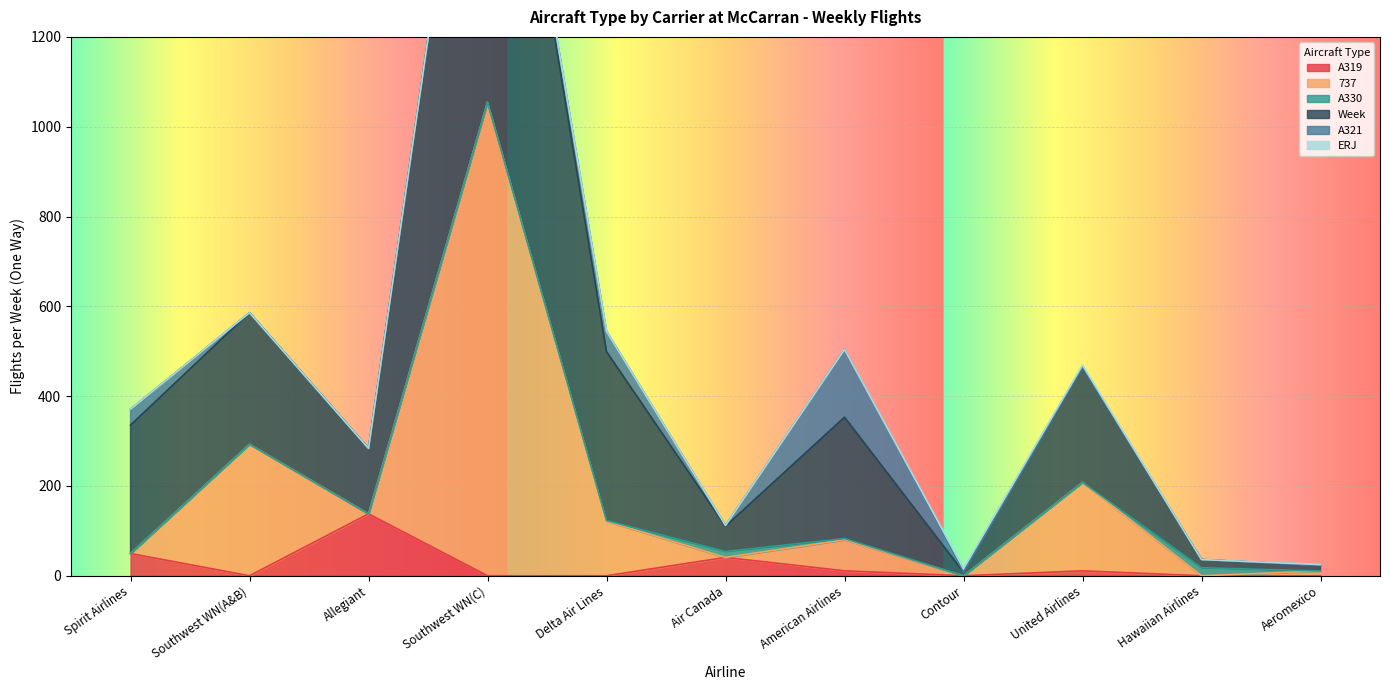

Which series has the largest range (max minus min)?

Week